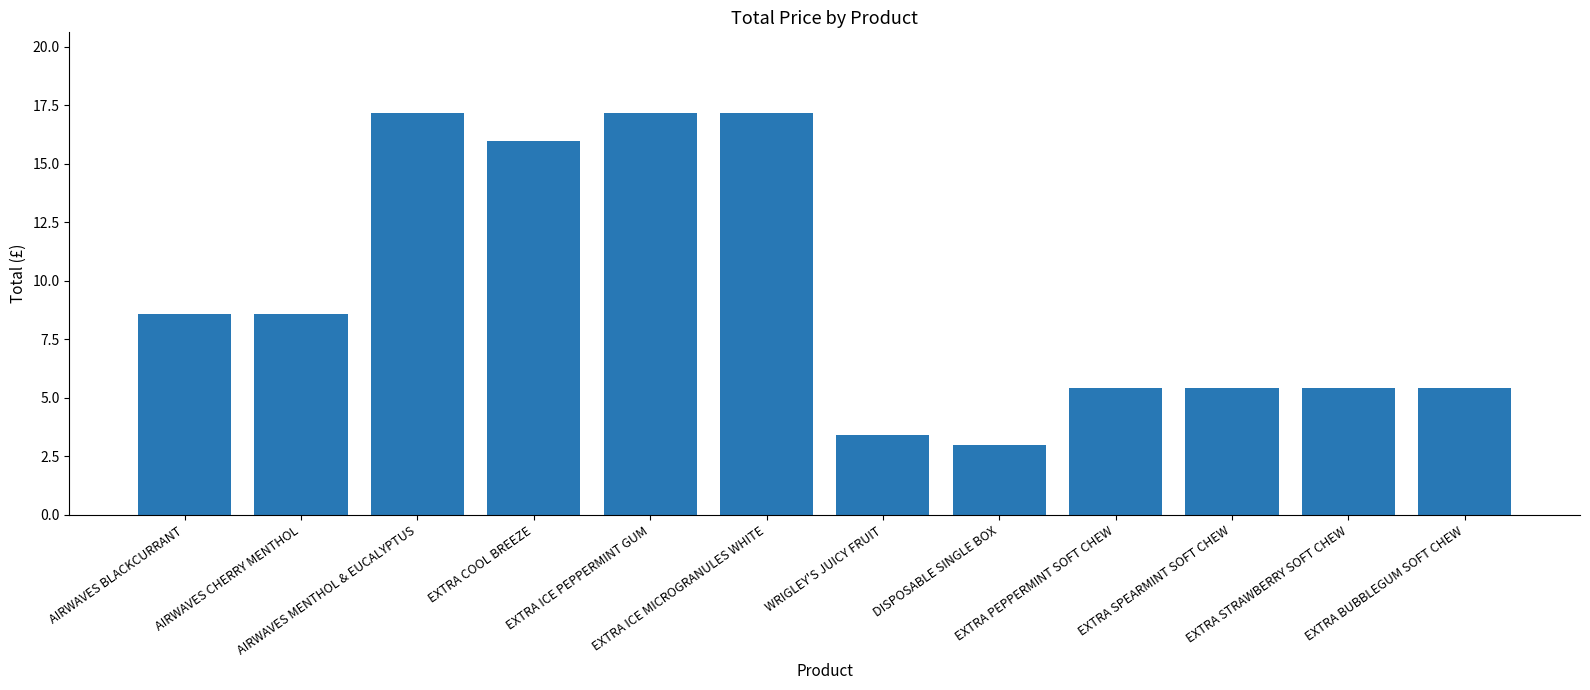

What is the average value?

9.4